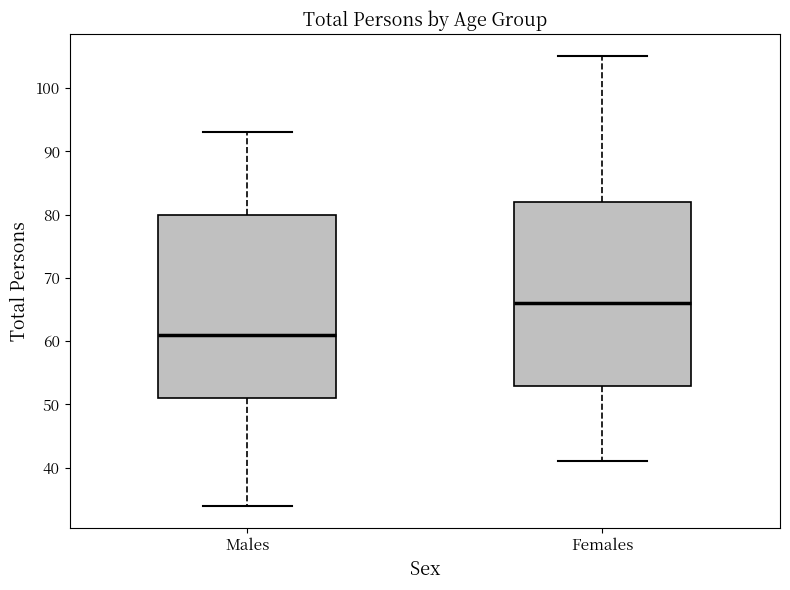

Reading left to right, transcribe this box plot: for each box, give where its median line is, the range the box spans, and where its two whiskers end, as read against the y-axis. The values are not printed on the chart, so give them approximately, as read against the axis.

Males: median 61, box 51 to 80, whiskers 34 to 93
Females: median 66, box 53 to 82, whiskers 41 to 105